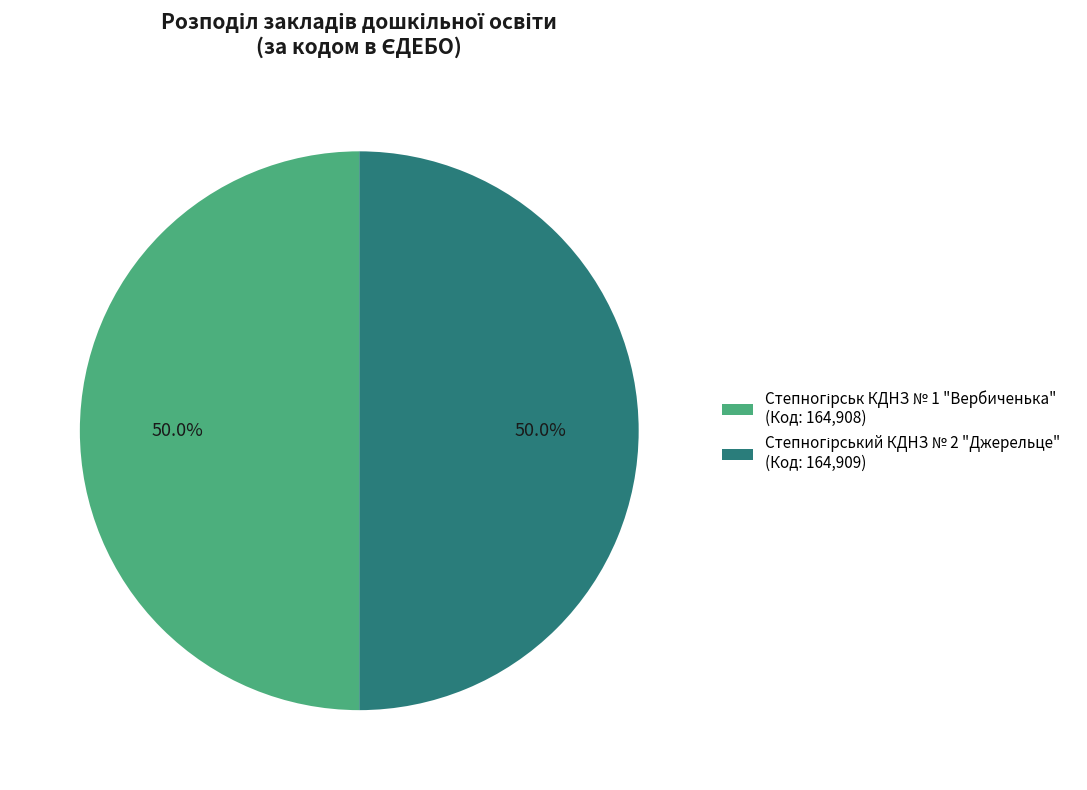

What percentage is NOT represented by Степногірськ КДНЗ № 1 "Вербиченька"?

50.0%